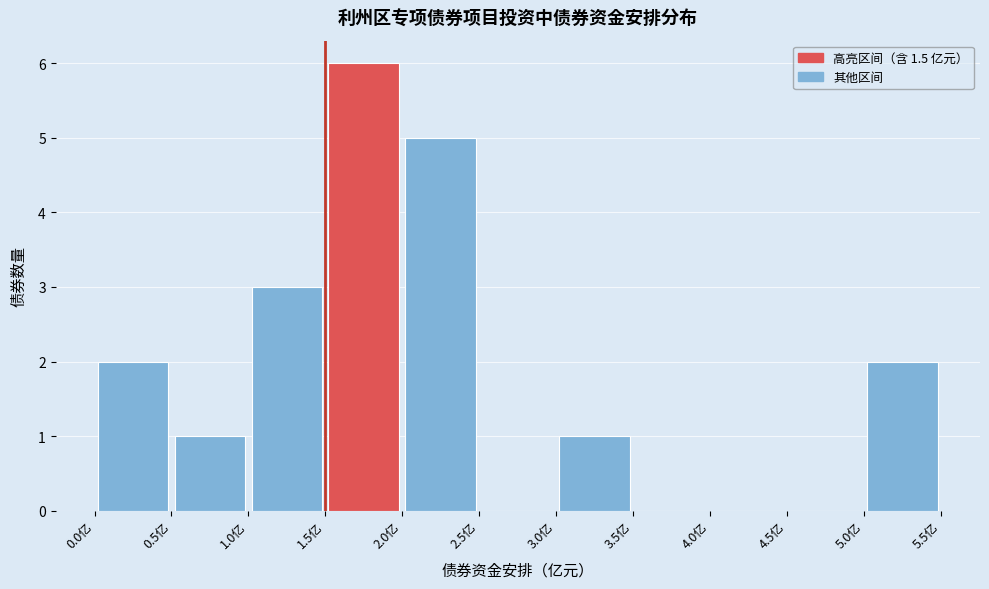

How tall is the bar that spans 5.0 to 5.5 on the x-axis? The values are not printed on the chart, so give them approximately, as read against the axis.

2